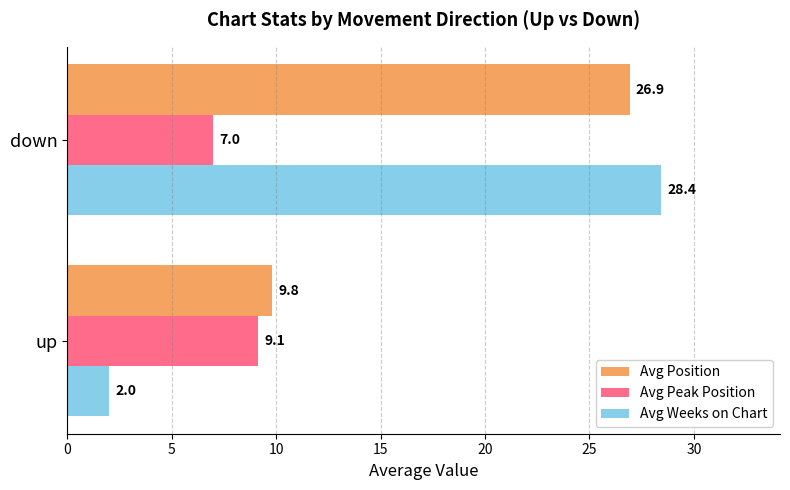

What is the maximum value shown in the chart?

28.4